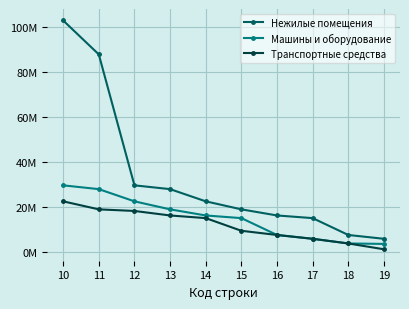

What is the value of the Машины и оборудование point at the 5th from the left?

16224410.7